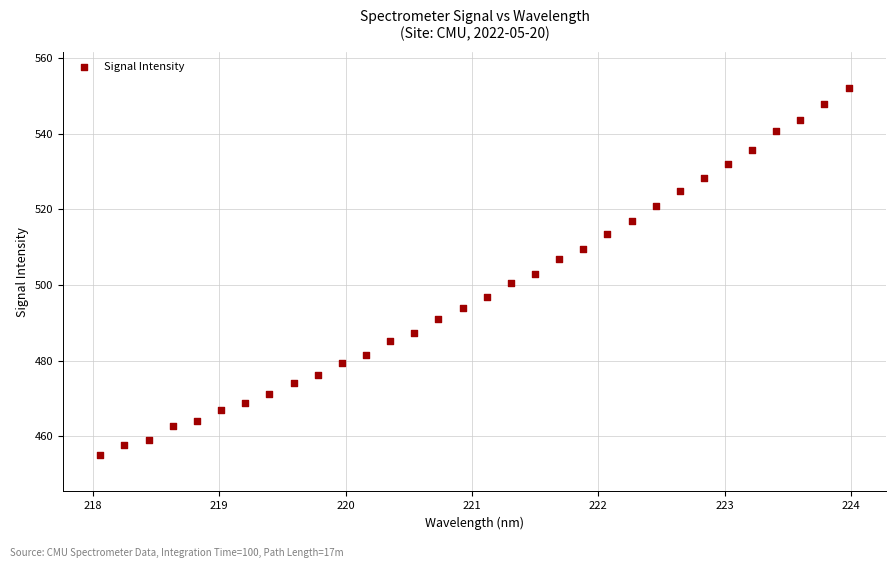

What is the range of Y values (max minus min)?

96.8